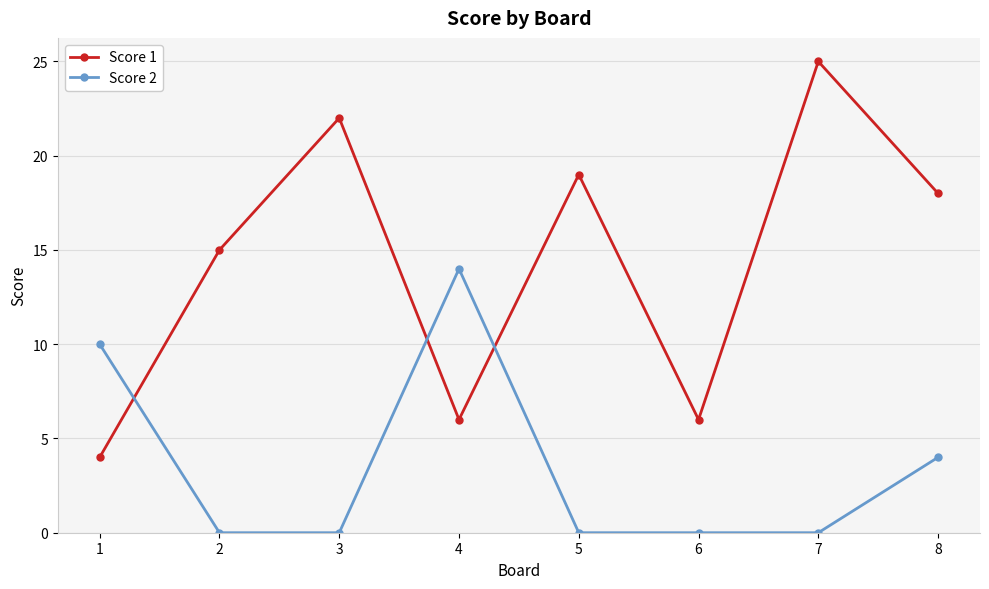

What are all the series names shown in the legend?

Score 1, Score 2